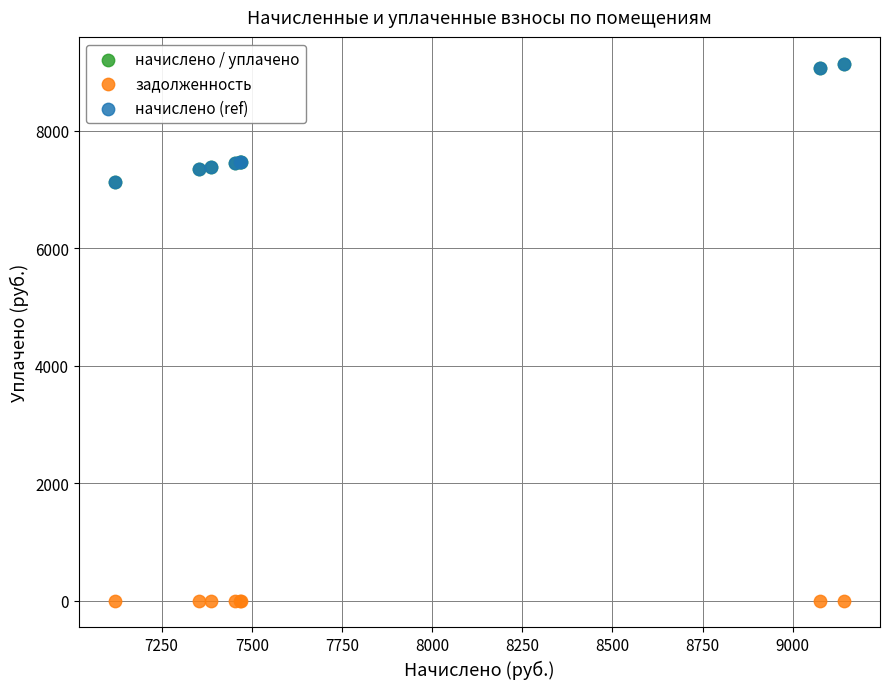

What are all the series names shown in the legend?

начислено / уплачено, задолженность, начислено (ref)